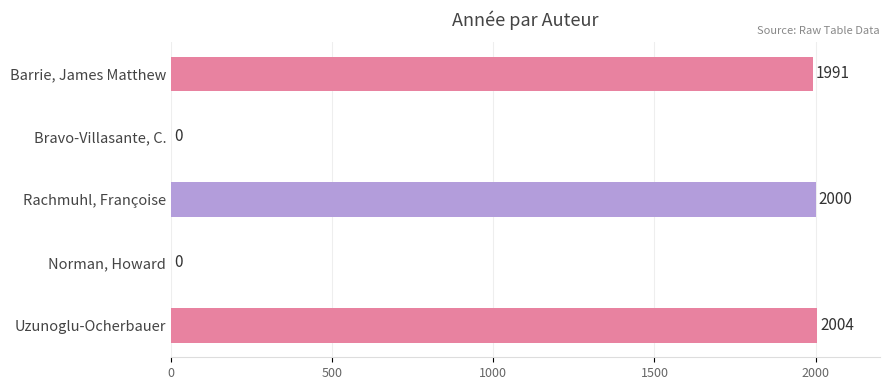

The value at Rachmuhl, Françoise is 2000. True or false?

True